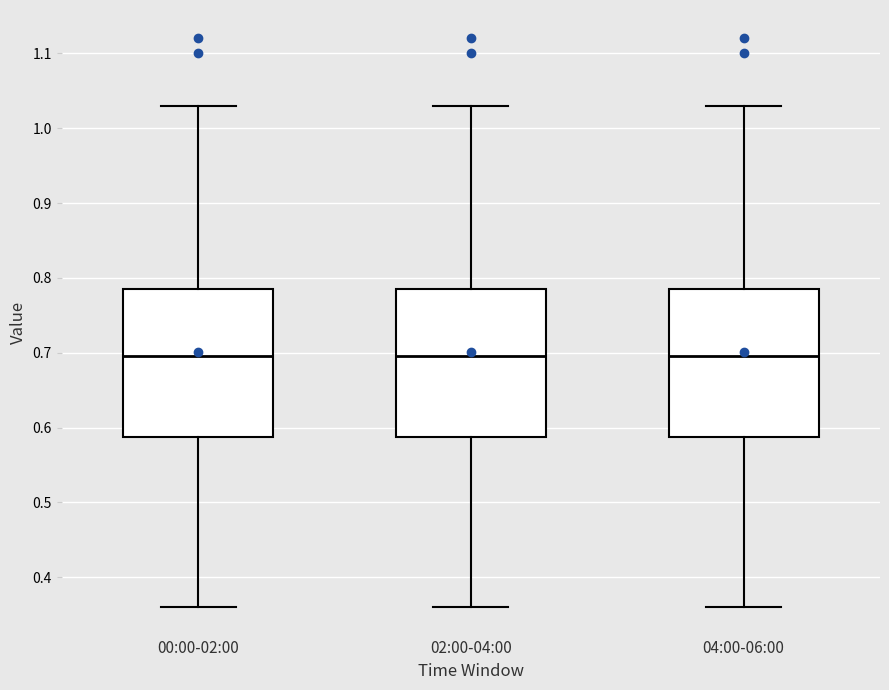

Reading left to right, transcribe this box plot: for each box, give where its median line is, the range the box spans, and where its two whiskers end, as read against the y-axis. The values are not printed on the chart, so give them approximately, as read against the axis.

00:00-02:00: median 0.70, box 0.59 to 0.79, whiskers 0.36 to 1.03
02:00-04:00: median 0.70, box 0.59 to 0.79, whiskers 0.36 to 1.03
04:00-06:00: median 0.70, box 0.59 to 0.79, whiskers 0.36 to 1.03